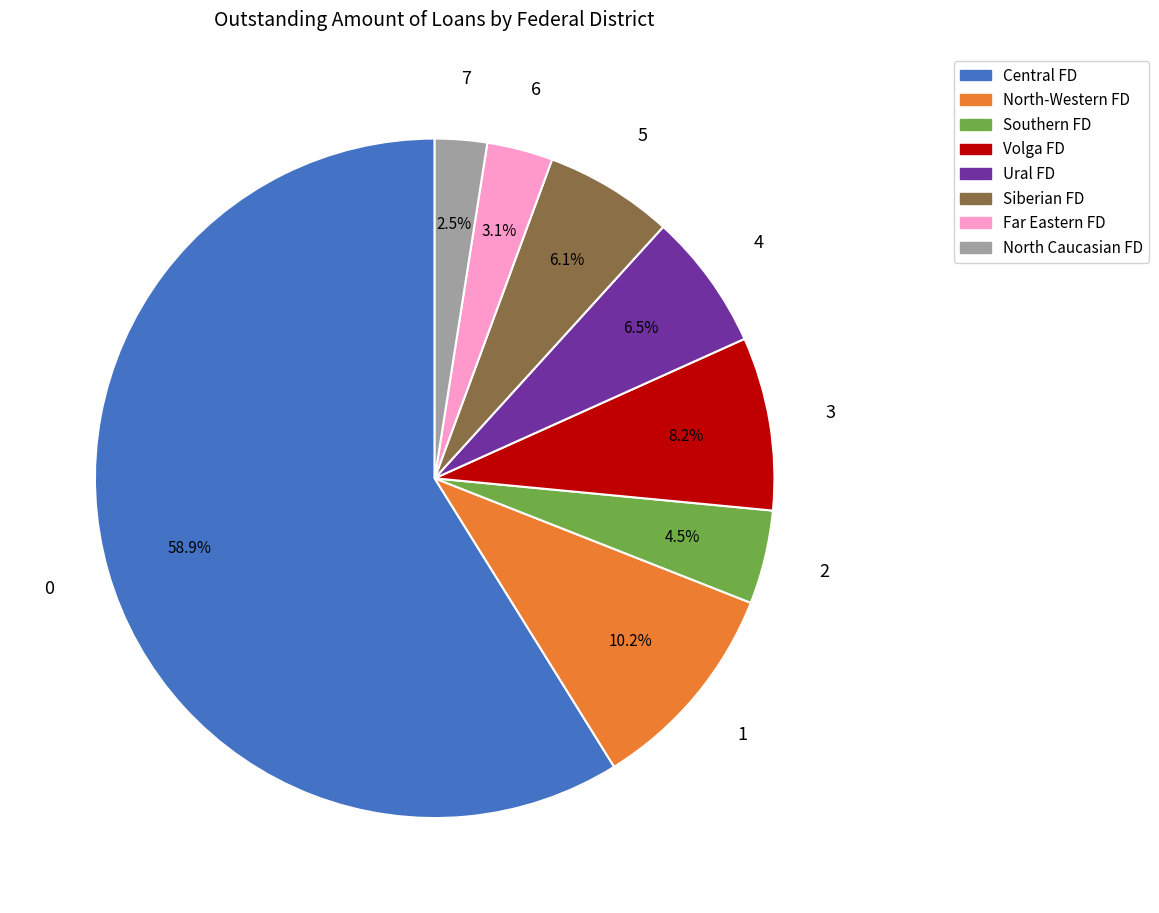

Does any single category account for the majority?

Yes